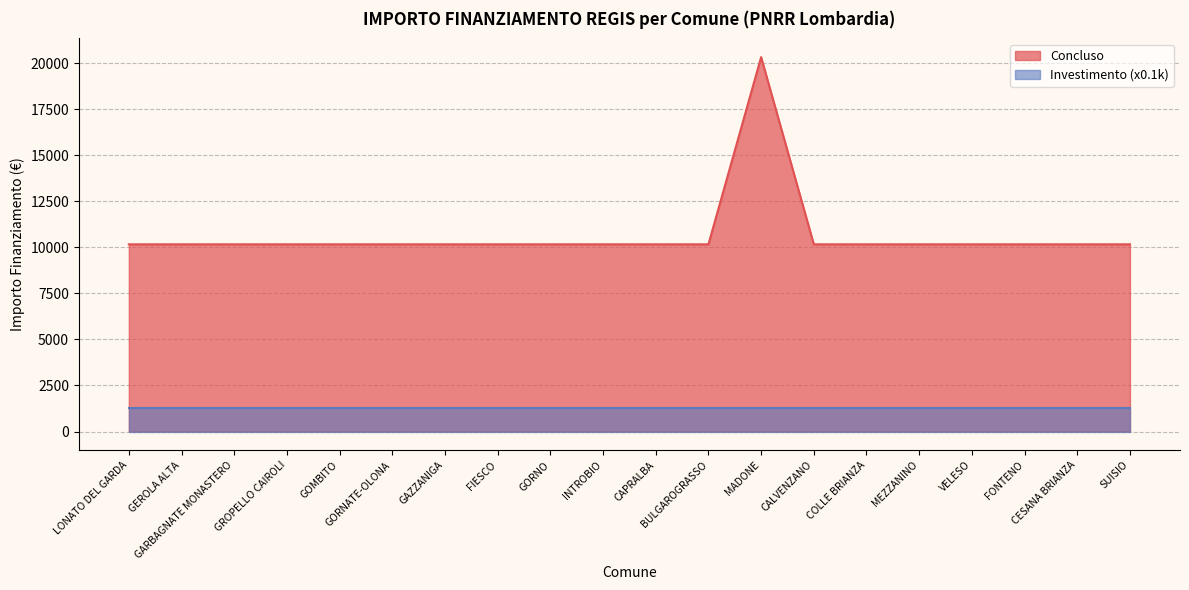

The chart shows a value of 6416 at CALVENZANO. True or false?

False